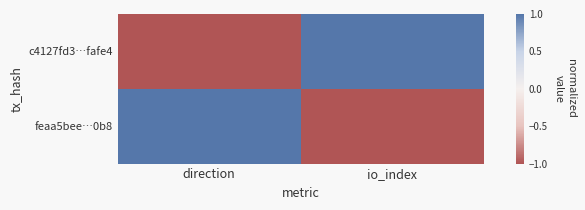

Which category has the highest value across all series?

io_index